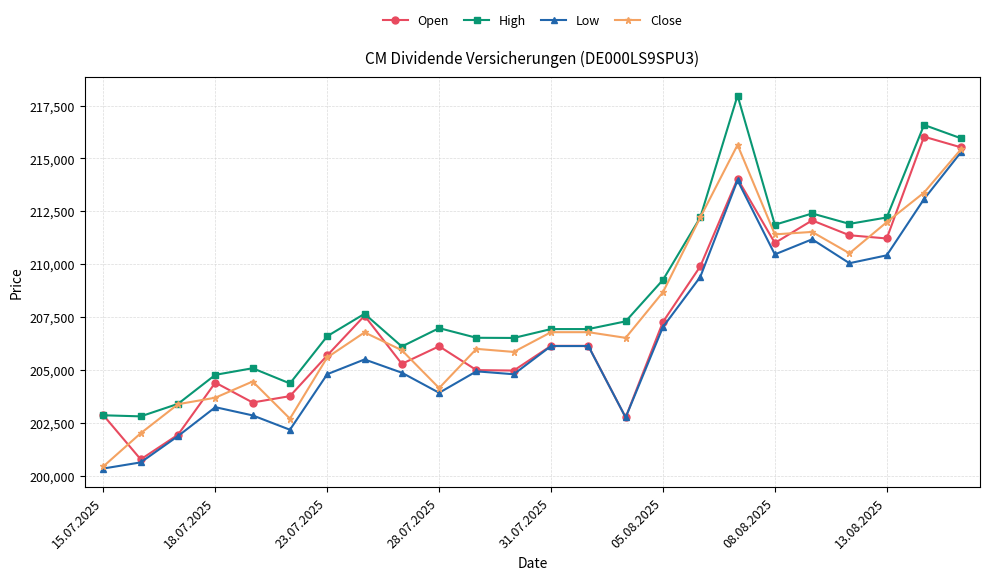

True or false: Low has more than 2 interior local peaks.

True